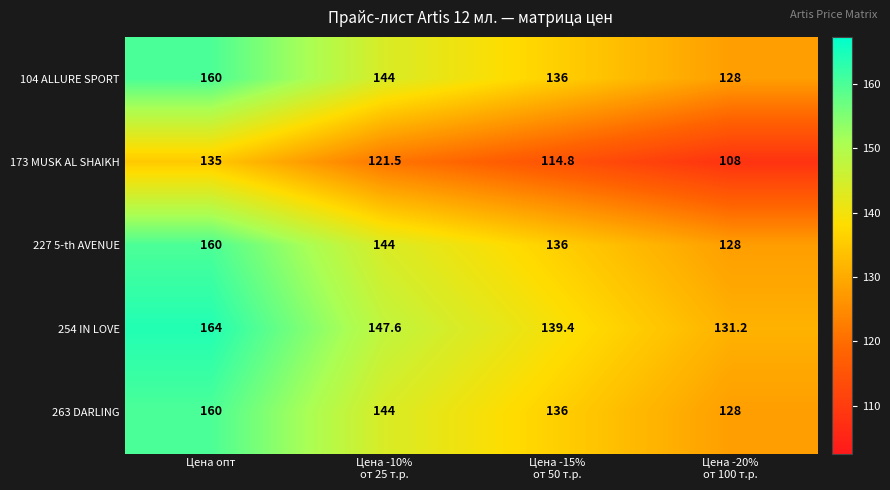

What is the average value of the 263 DARLING series?

142.0